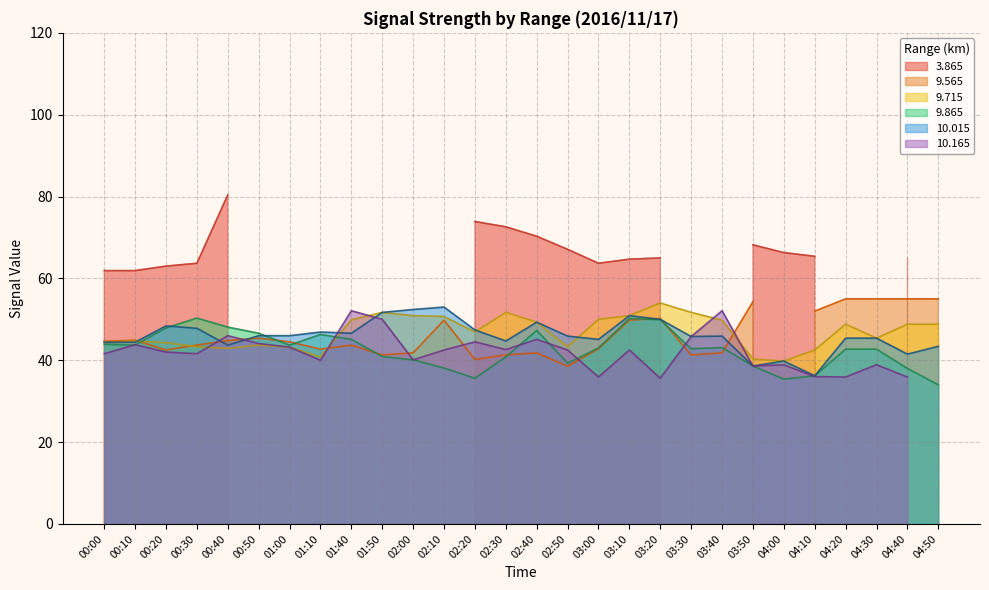

True or false: 9.715 has a value of 43.3 at 02:50.

True